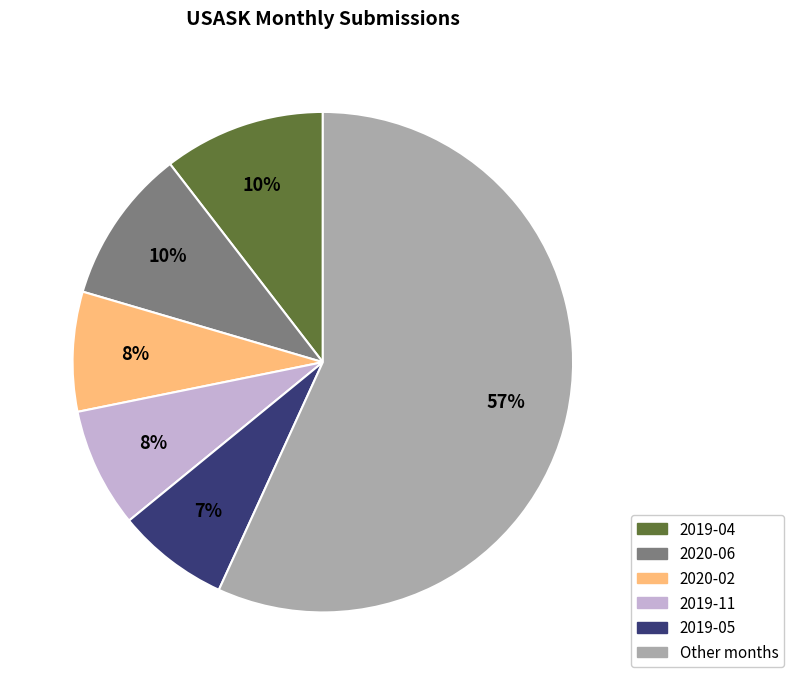

Is there any slice that represents more than half of the pie?

Yes